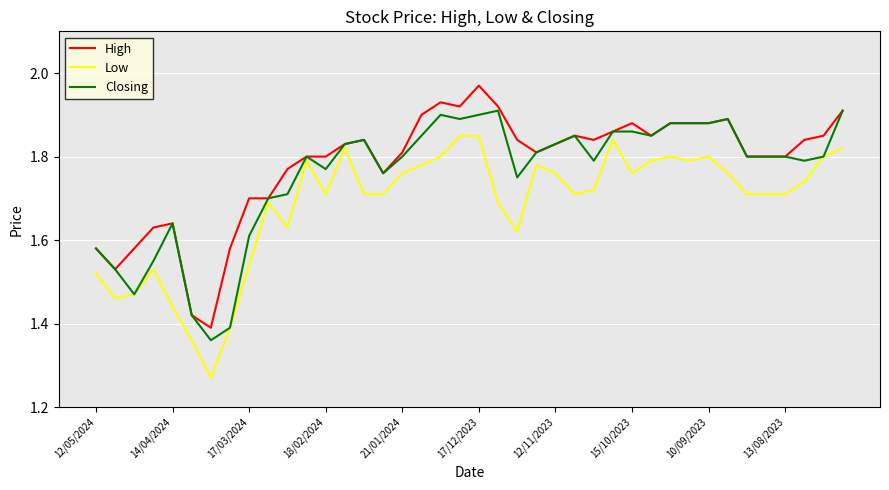

List the series in order of their peak value, lowest first.

Low, Closing, High